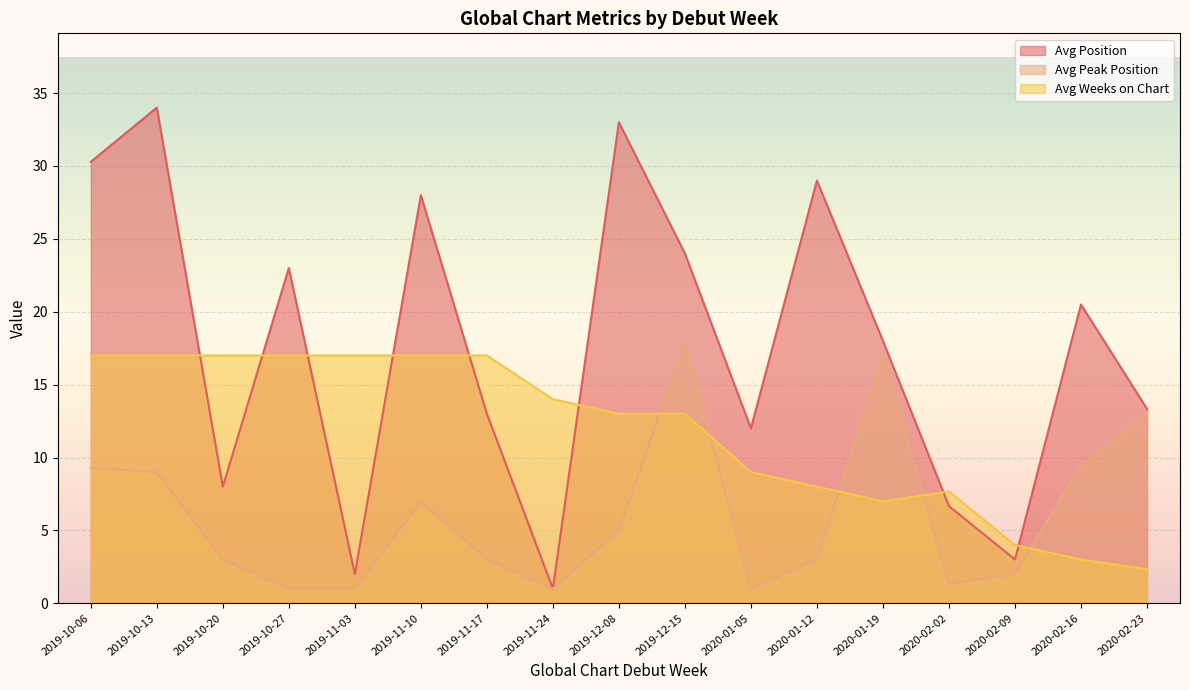

The value of Avg Peak Position at 2020-01-05 is 1.0. True or false?

True